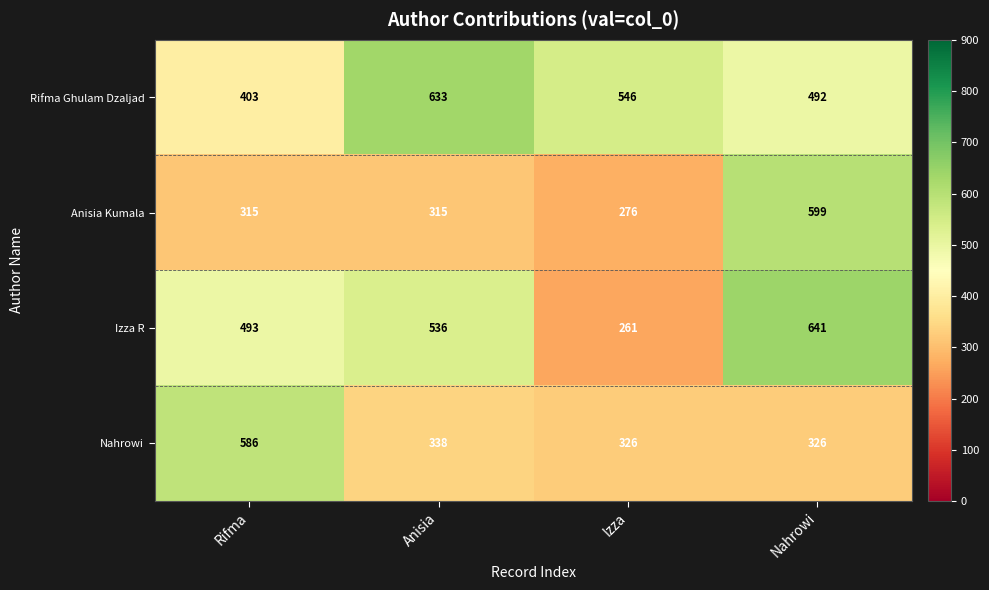

Which series has the largest total across all categories?

Rifma Ghulam Dzaljad